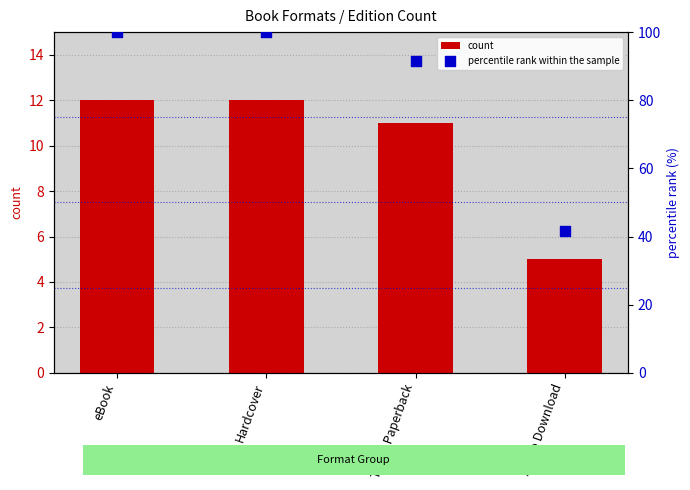

What are all the series names shown in the legend?

count, percentile rank within the sample